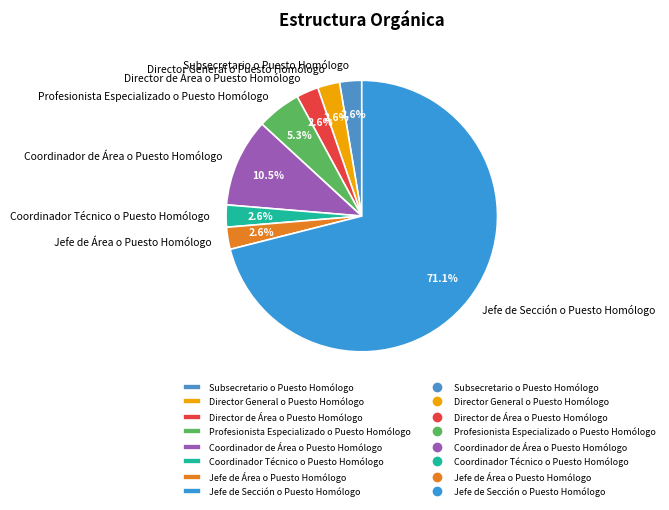

How many slices are in this pie chart?

8